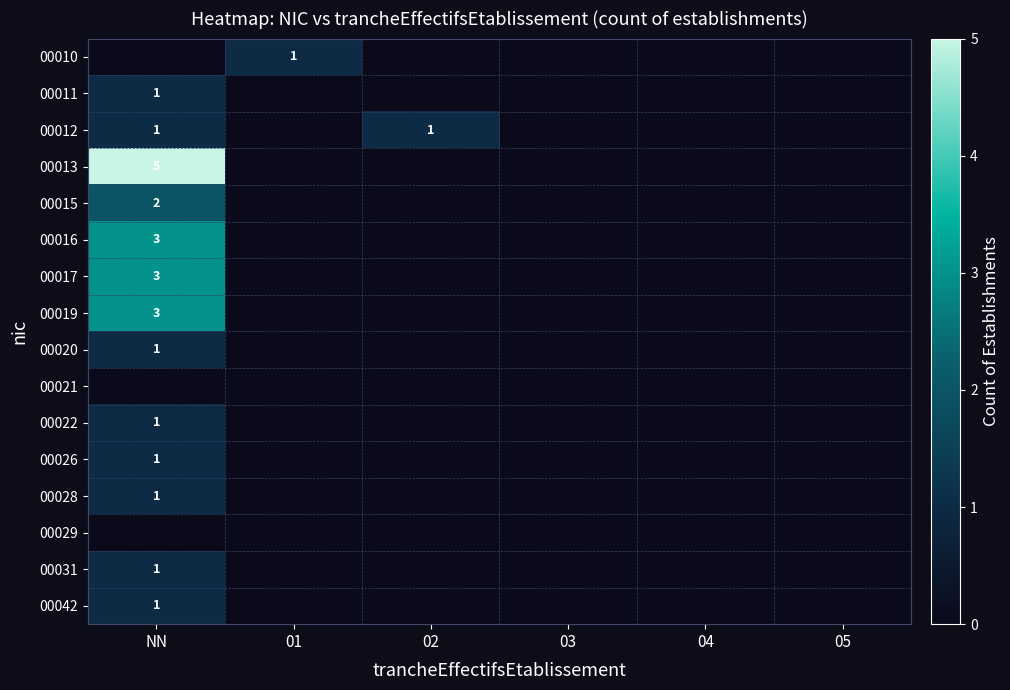

What is the maximum value shown in the chart?

5